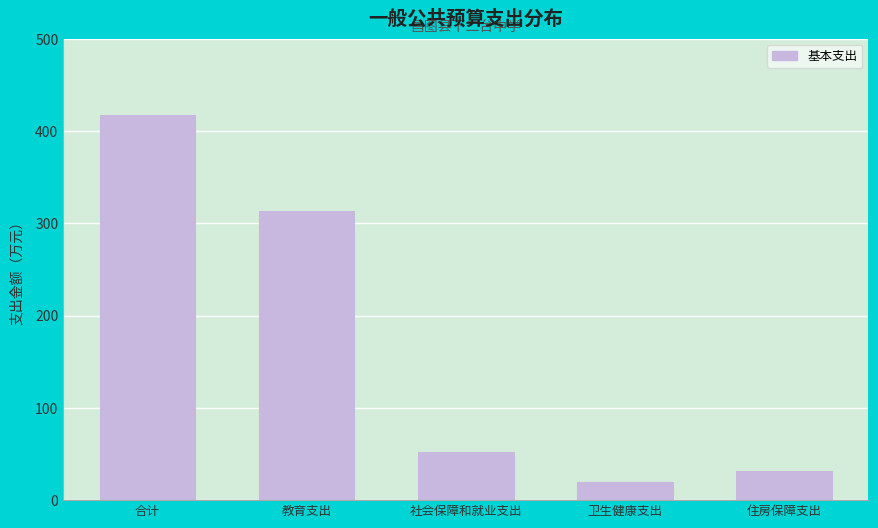

Reading left to right, what are all the values shown in this chart?

416.9	313.1	52.5	19.4	31.9